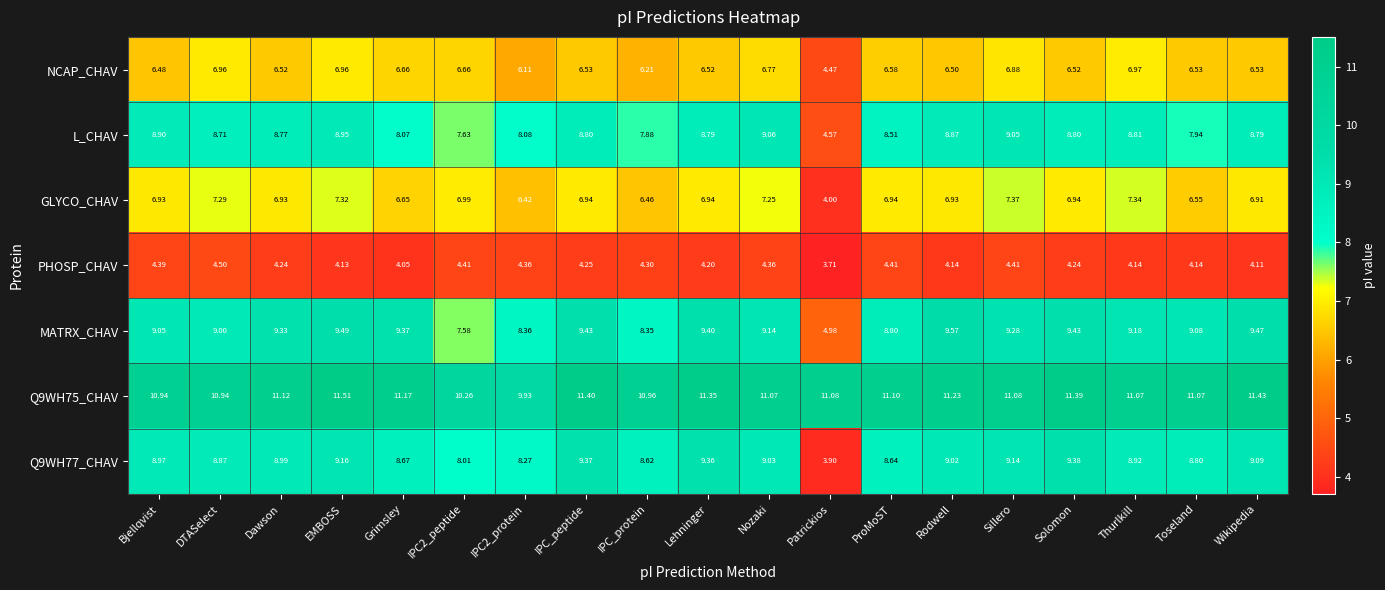

How many values in the GLYCO_CHAV series exceed 6?

18